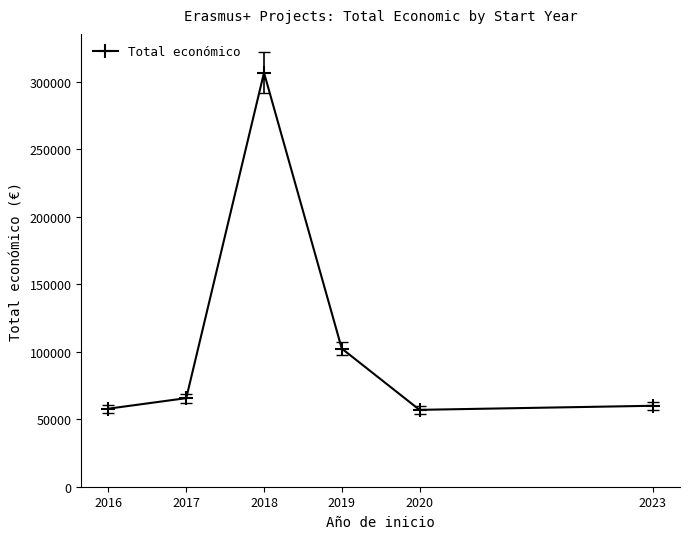

Is it true that the value at 2018 is 306889?

True